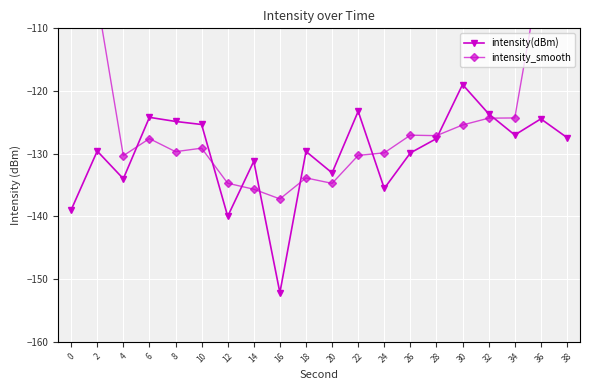

Which series has the largest total across all categories?

intensity_smooth